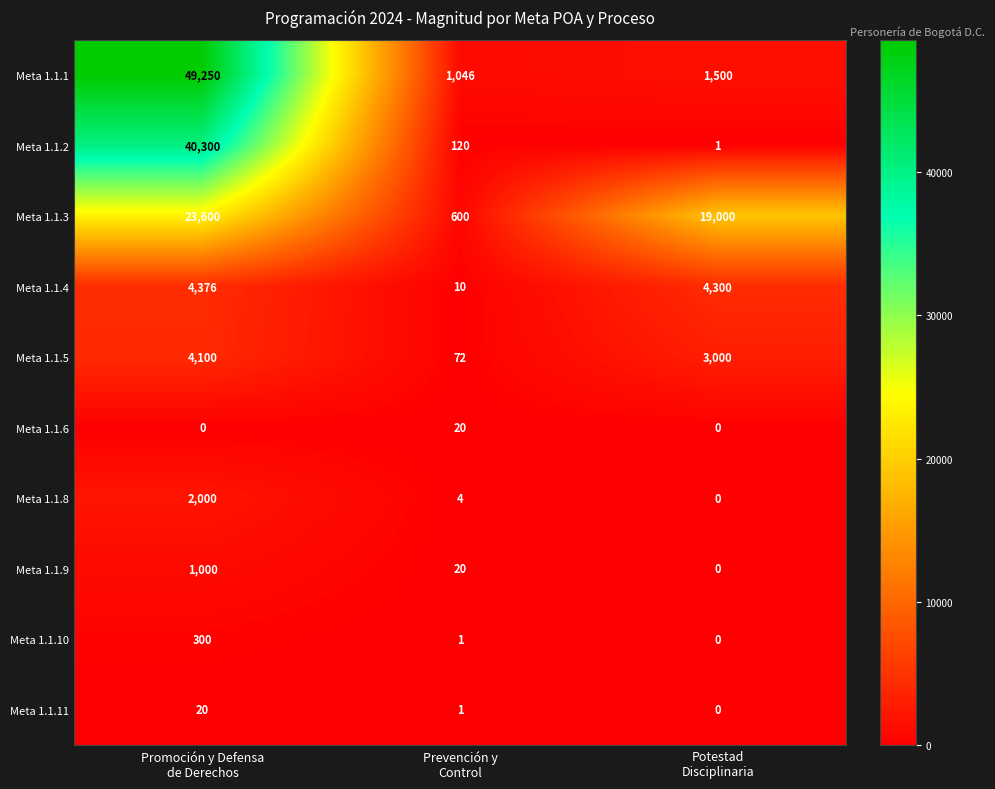

What is the average value of the Meta 1.1.4 series?

2895